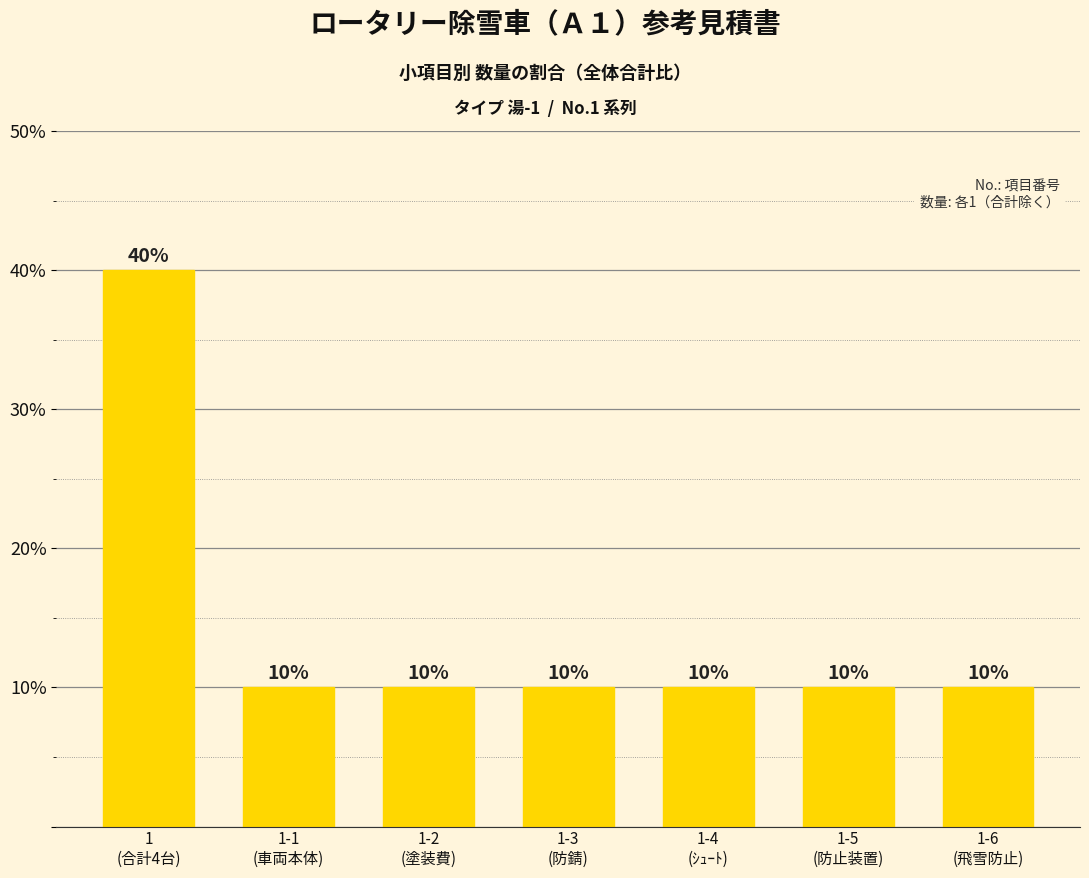

At which category does the chart reach its peak across all series?

1
(合計4台)